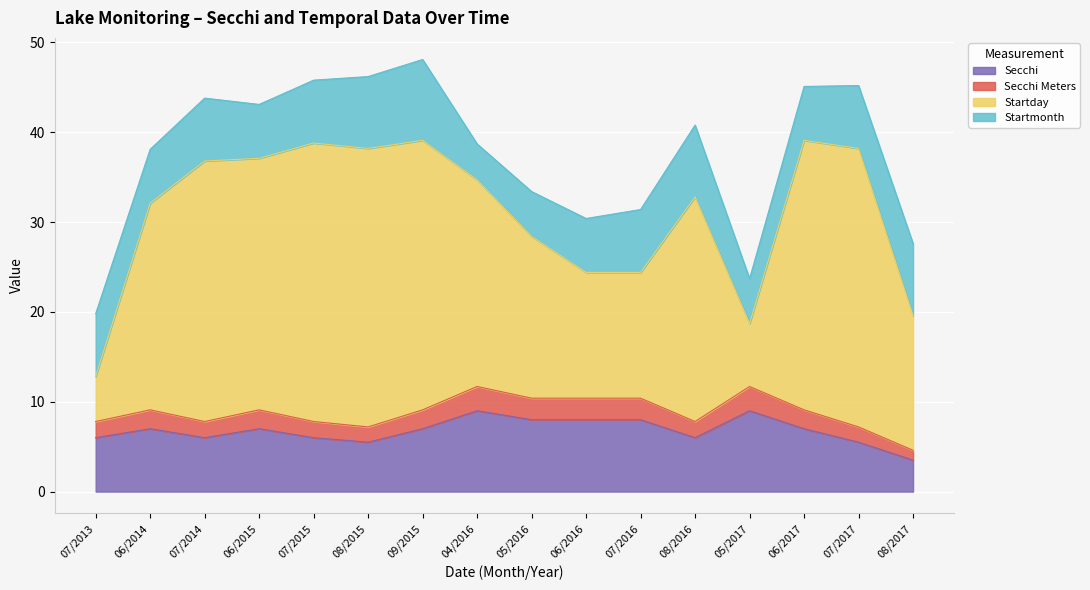

What are all the series names shown in the legend?

Secchi, Secchi Meters, Startday, Startmonth